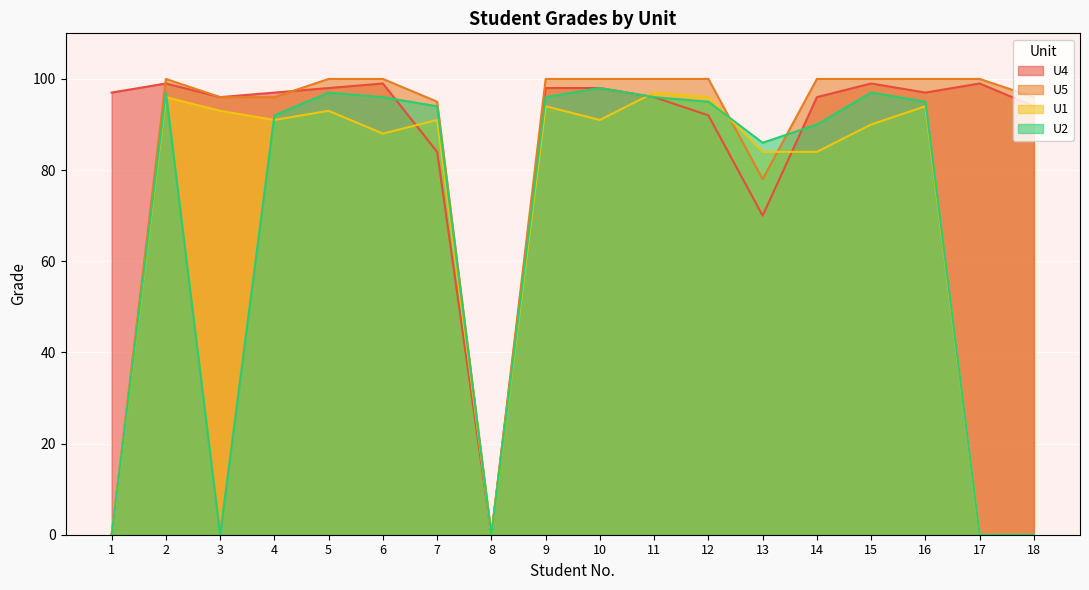

The U4 series shows 97 at 4. True or false?

True